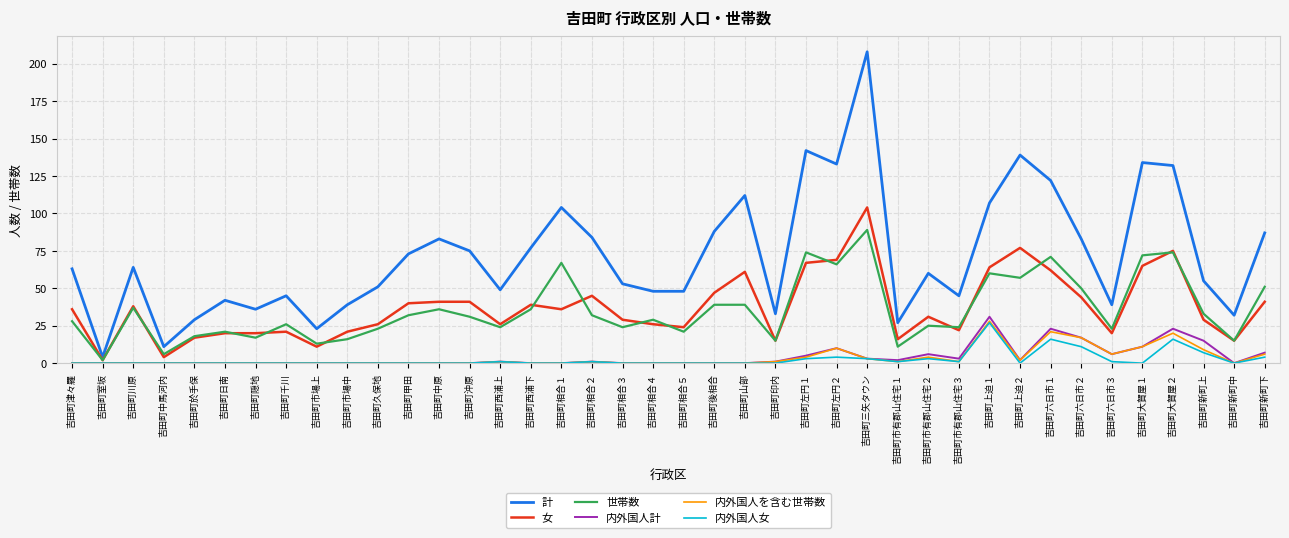

Reading left to right, list all the values displayed in this chart.

計: 63	4	64	11	29	42	36	45	23	39	51	73	83	75	49	77	104	84	53	48	48	88	112	33	142	133	208	27	60	45	107	139	122	83	39	134	132	55	32	87
女: 36	2	38	4	17	20	20	21	11	21	26	40	41	41	26	39	36	45	29	26	24	47	61	15	67	69	104	16	31	22	64	77	62	44	20	65	75	29	15	41
世帯数: 28	2	37	6	18	21	17	26	13	16	23	32	36	31	24	36	67	32	24	29	21	39	39	15	74	66	89	11	25	24	60	57	71	50	23	72	74	33	15	51
内外国人計: 0	0	0	0	0	0	0	0	0	0	0	0	0	0	1	0	0	1	0	0	0	0	0	1	5	10	3	2	6	3	31	2	23	17	6	11	23	15	0	7
内外国人を含む世帯数: 0	0	0	0	0	0	0	0	0	0	0	0	0	0	1	0	0	1	0	0	0	0	0	1	4	10	3	1	4	1	28	2	21	17	6	11	20	9	0	6
内外国人女: 0	0	0	0	0	0	0	0	0	0	0	0	0	0	1	0	0	1	0	0	0	0	0	0	3	4	3	1	3	1	27	0	16	11	1	0	16	7	0	4